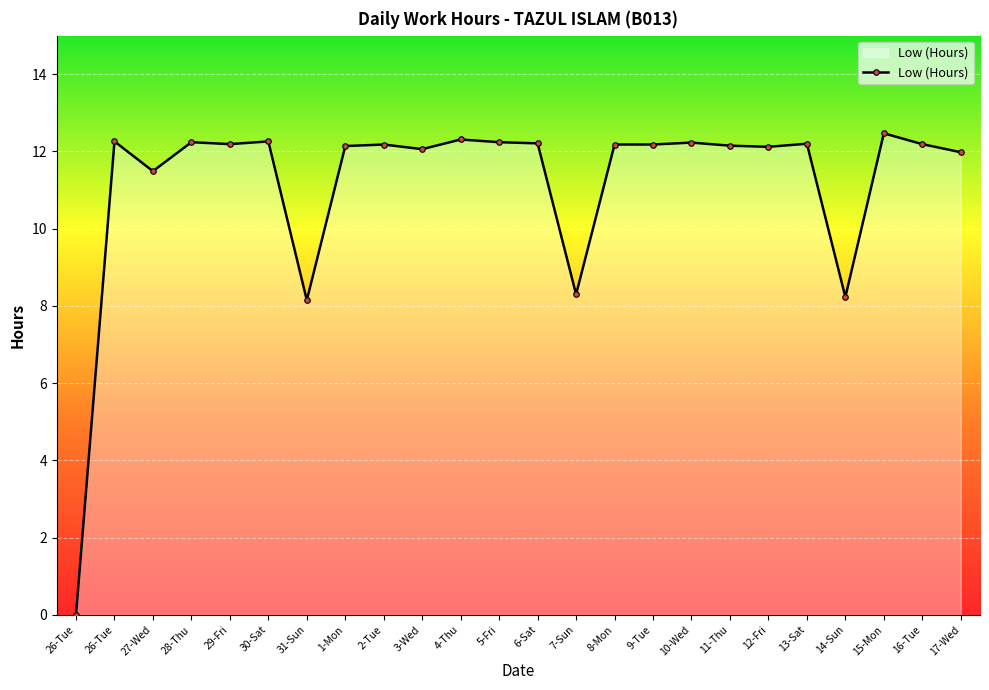

Count the number of categories in the chart.

24